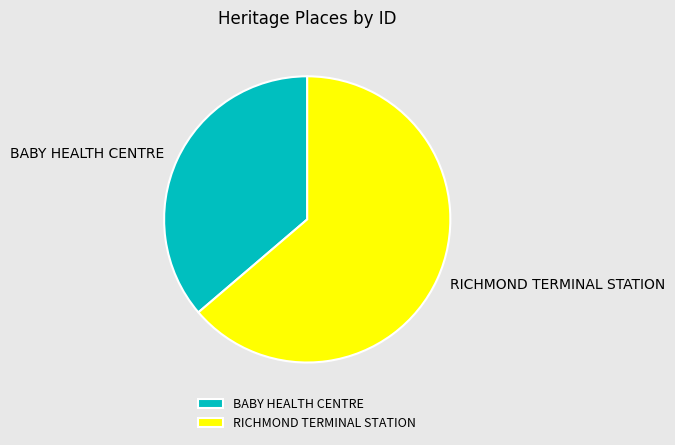

What is the largest slice in the pie chart?

RICHMOND TERMINAL STATION